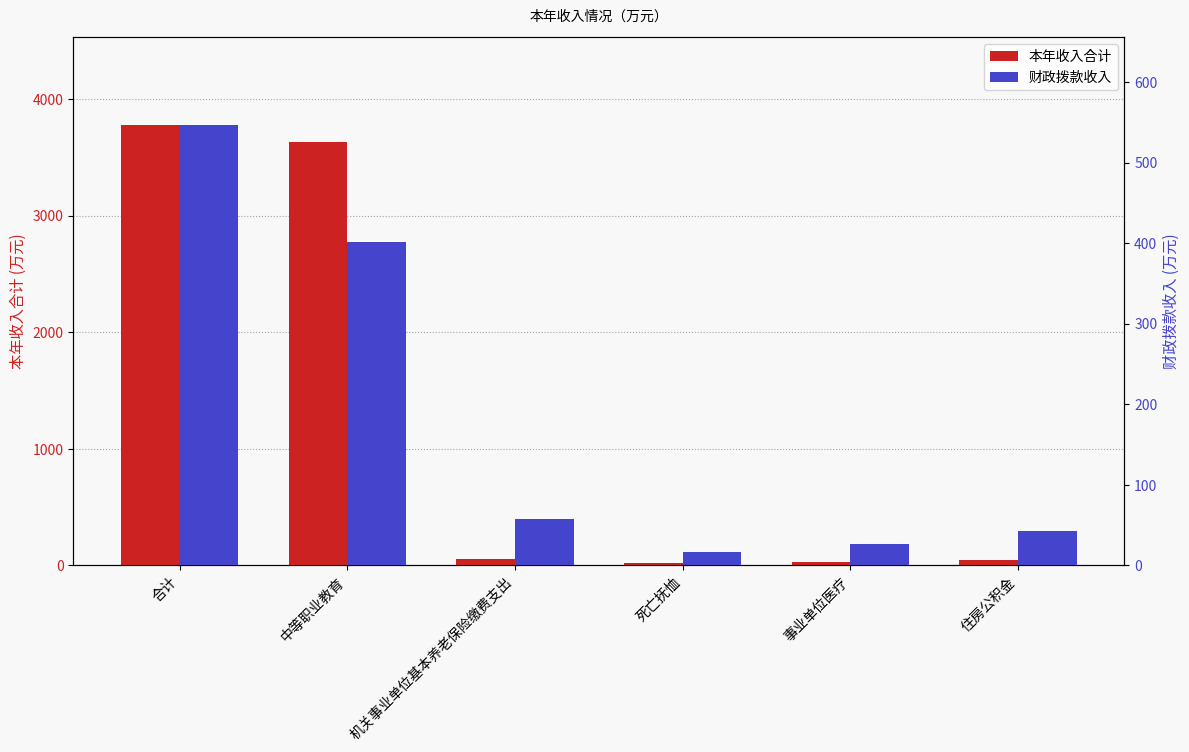

What is the difference between the maximum and second lowest values in the 本年收入合计 series?

3748.5